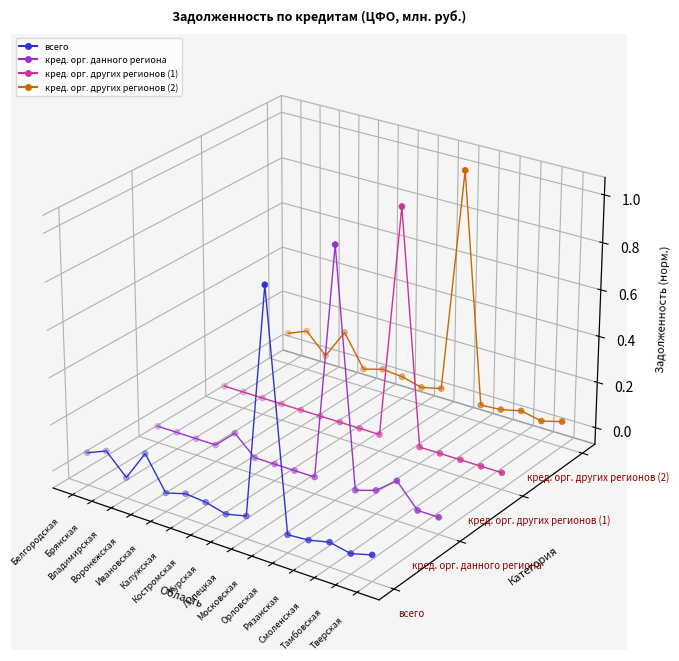

What is the total value across all series at Брянская?

-0.1